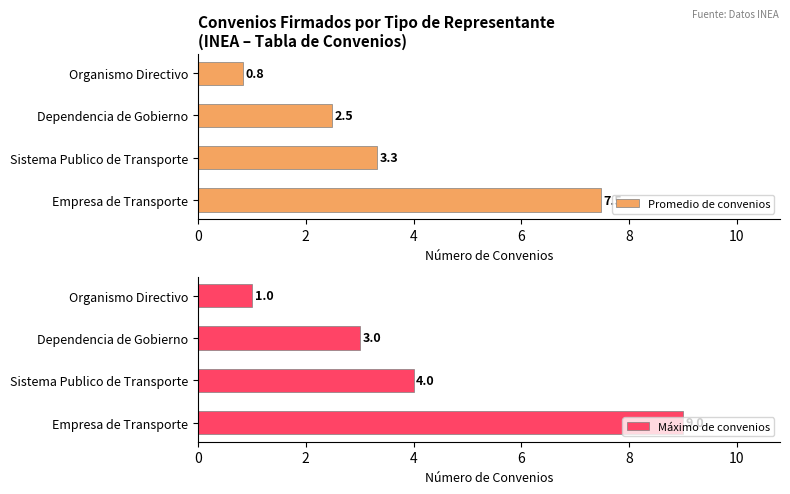

What is the approximate value of Promedio de convenios at Empresa de Transporte?

7.5